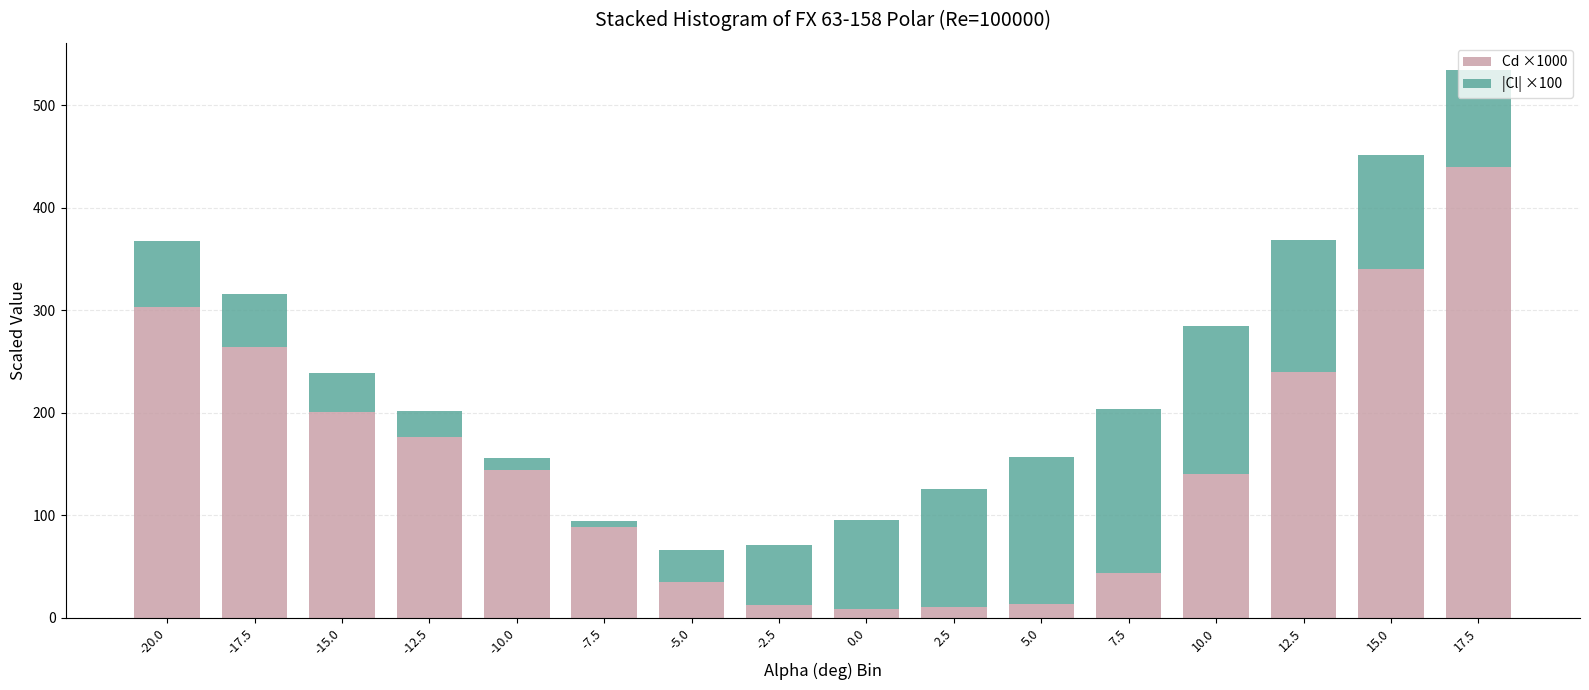

What is the difference between the second highest and minimum values in the Cd ×1000 series?

331.2